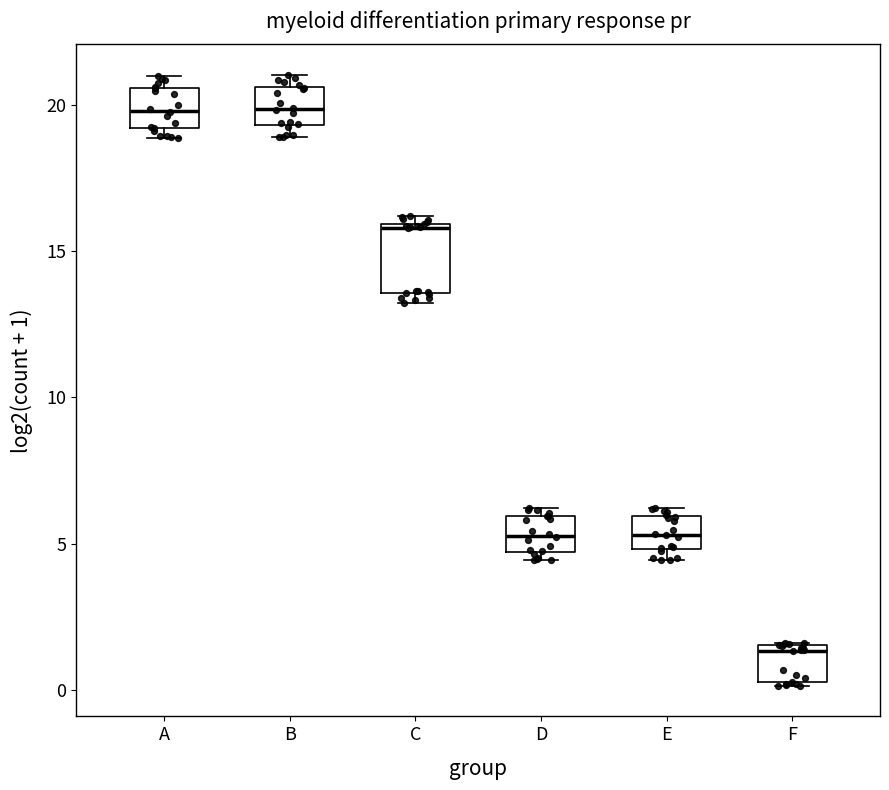

Reading left to right, read every box against the y-axis: the position of its median line, the range the box covers, and the ends of its whiskers. The values are not printed on the chart, so give them approximately, as read against the axis.

A: median 20.0, box 19.0 to 20.5, whiskers 19.0 (just below the box's lower edge) to 21.0
B: median 20.0, box 19.5 to 20.5, whiskers 19.0 to 21.0
C: median 16.0, box 13.5 to 16.0, whiskers 13.0 to 16.0 (just above the box's upper edge)
D: median 5.5, box 4.5 to 6.0, whiskers 4.5 (just below the box's lower edge) to 6.0 (just above the box's upper edge)
E: median 5.5, box 5.0 to 6.0, whiskers 4.5 to 6.0 (just above the box's upper edge)
F: median 1.5 (just below the box's upper edge), box 0.5 to 1.5, whiskers 0.0 to 1.5